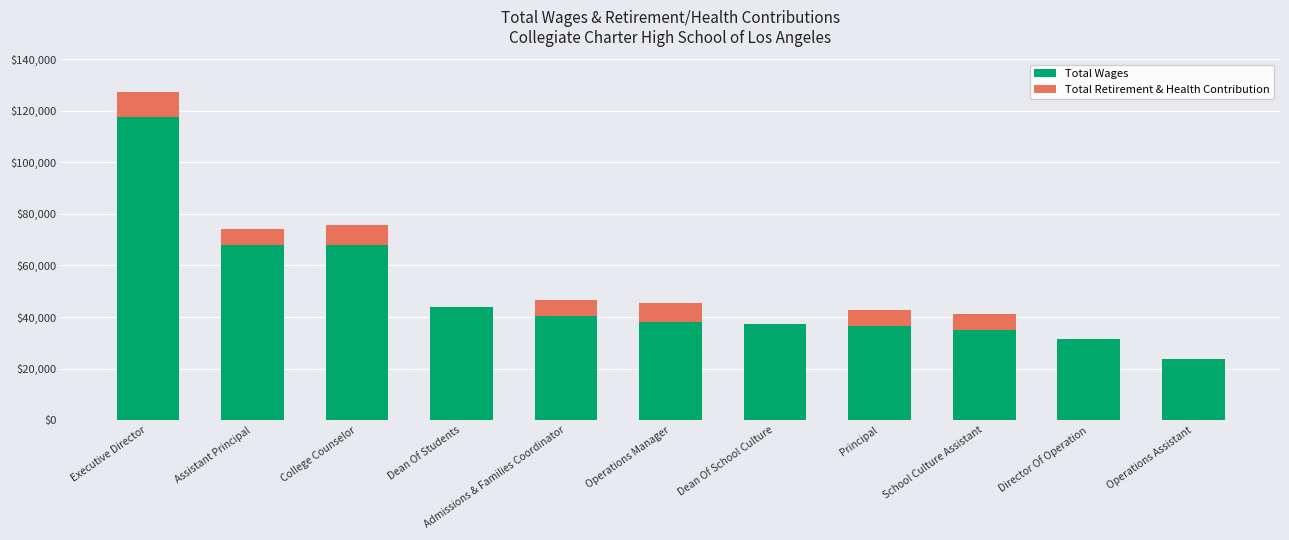

Does the chart contain stacked bars?

Yes